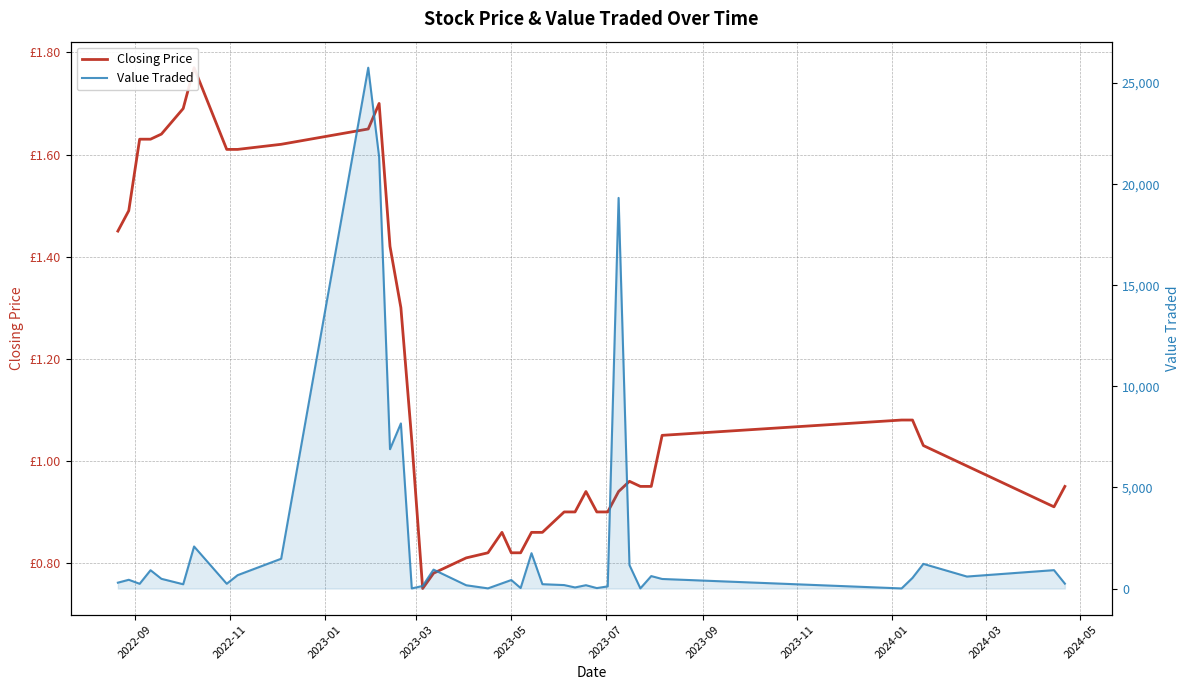

Reading left to right, what are all the values shown in this chart?

Closing Price: 1.4	1.5	1.6	1.6	1.6	1.7	1.8	1.6	1.6	1.6	1.6	1.7	1.4	1.3	1.0	0.8	0.8	0.8	0.8	0.9	0.8	0.8	0.9	0.9	0.9	0.9	0.9	0.9	0.9	0.9	1.0	0.9	0.9	1.1	1.1	1.1	1.0	1.0	0.9	0.9
Value Traded: 290.0	433.0	235.0	906.0	481.0	211.0	2080.0	236.0	661.0	1474.0	25763.0	21349.0	6892.0	8167.0	5.0	128.0	936.0	162.0	8.0	256.0	421.0	25.0	1748.0	215.0	171.0	54.0	165.0	22.0	106.0	19323.0	1160.0	7.0	616.0	473.0	5.0	526.0	1220.0	593.0	910.0	242.0